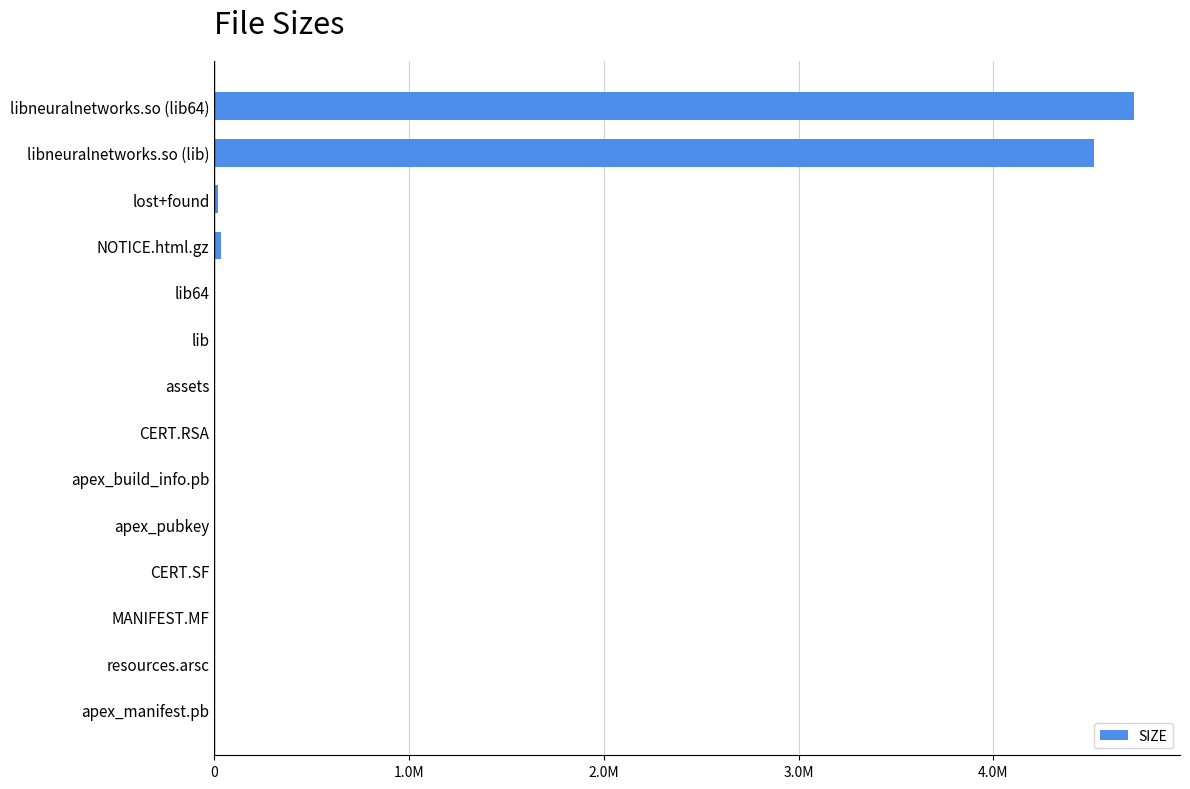

What is the sum of all values?

9308919